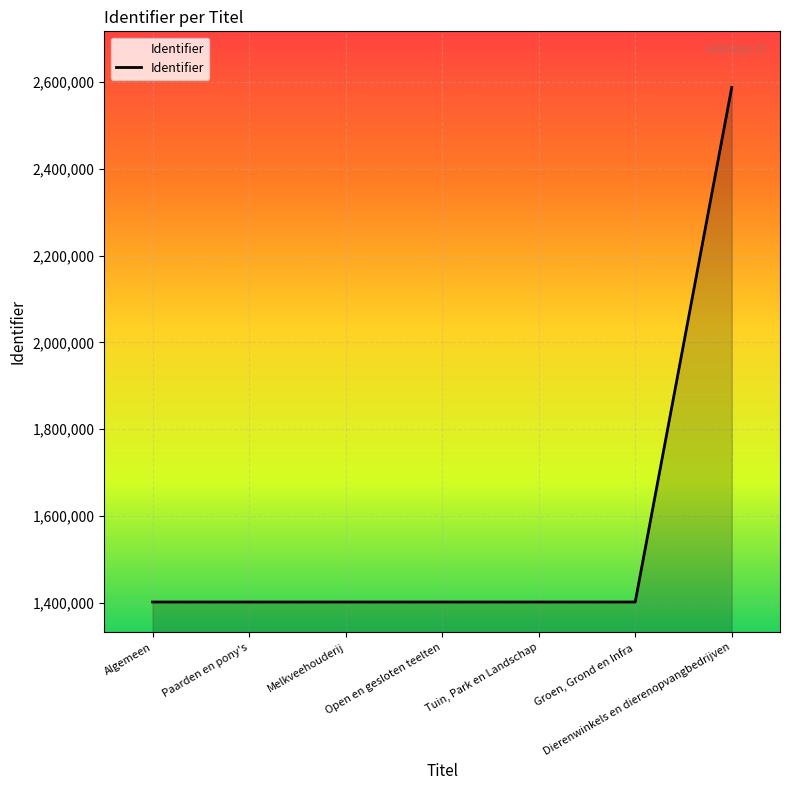

Approximately how many times larger is the value at Open en gesloten teelten compared to Paarden en pony's?

1.0